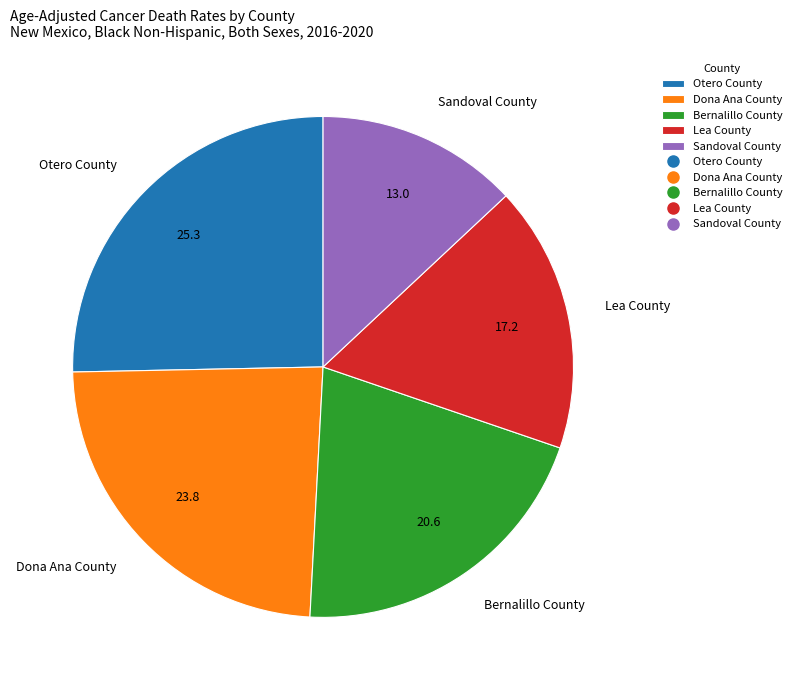

What is the ratio of the value at Bernalillo County to the value at Dona Ana County?

0.9